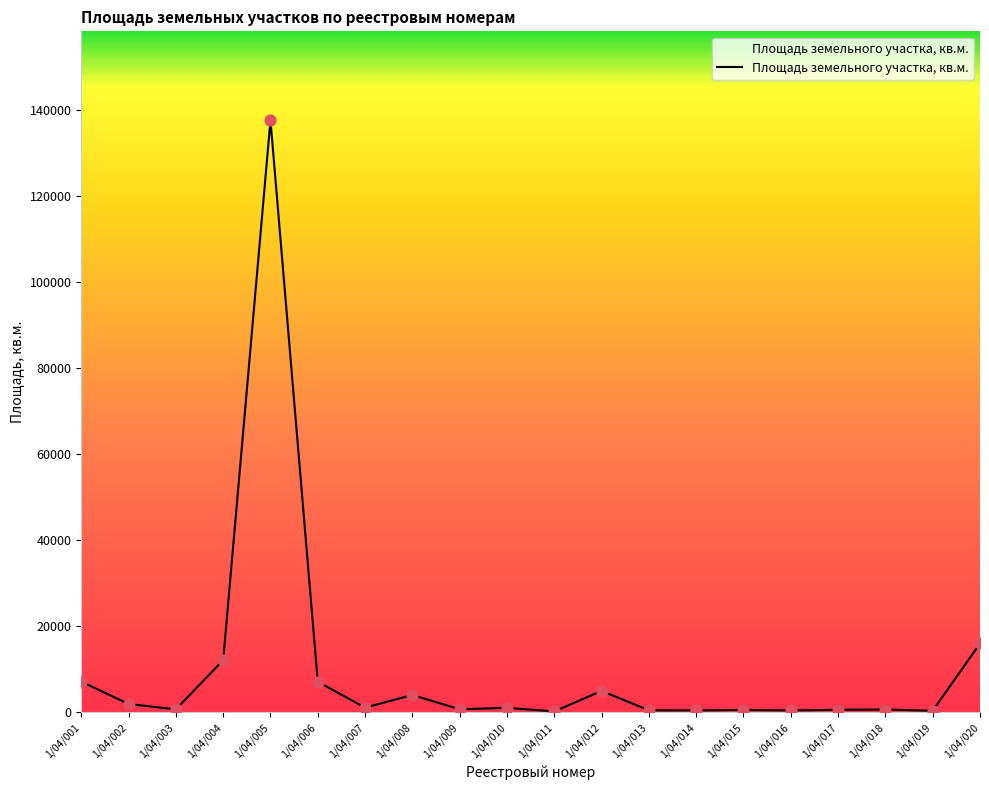

Approximately how many times larger is the value at 1/04/020 compared to 1/04/007?

14.6